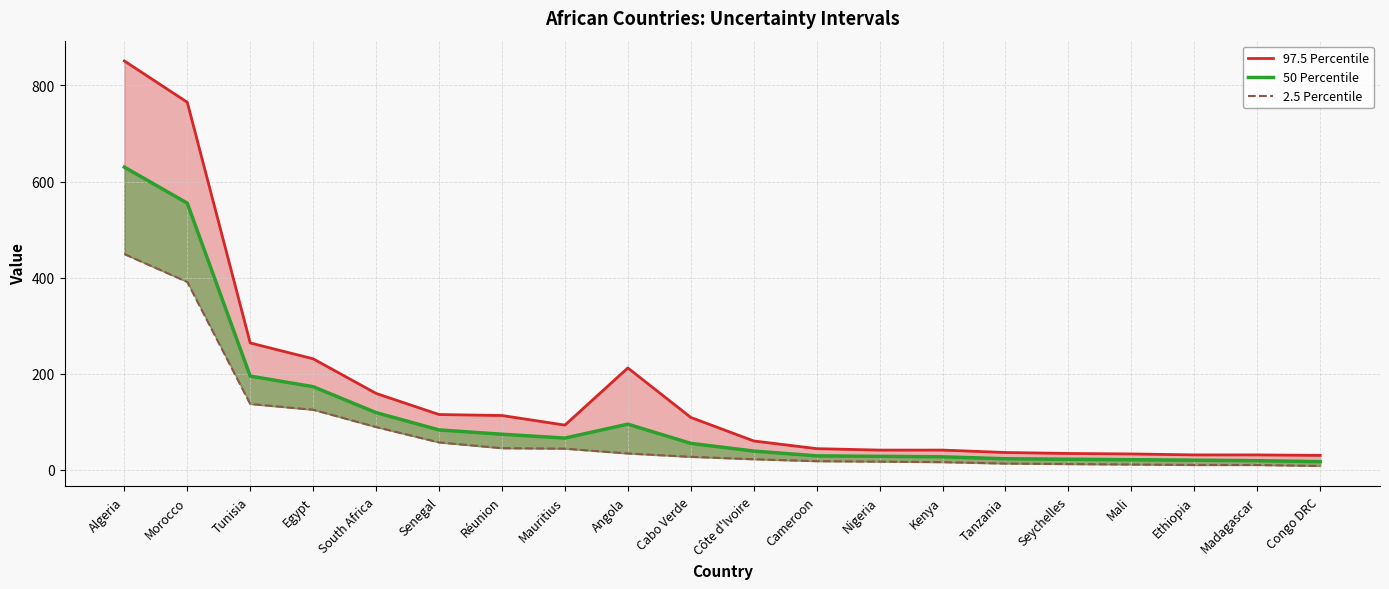

What value does the data have at Kenya?

16